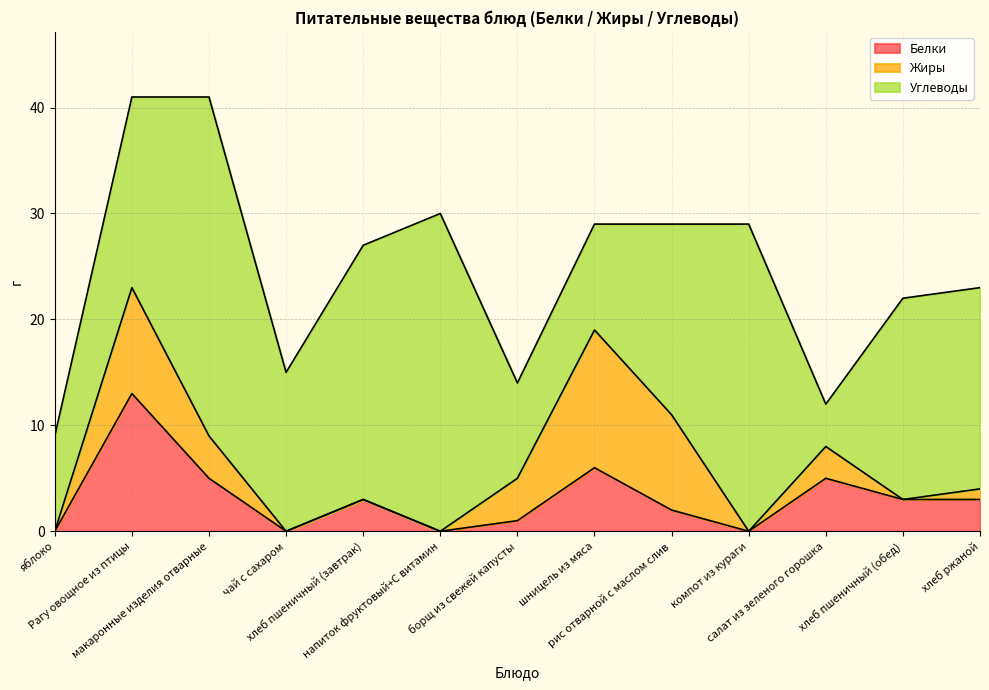

What is the maximum value for Белки?

13